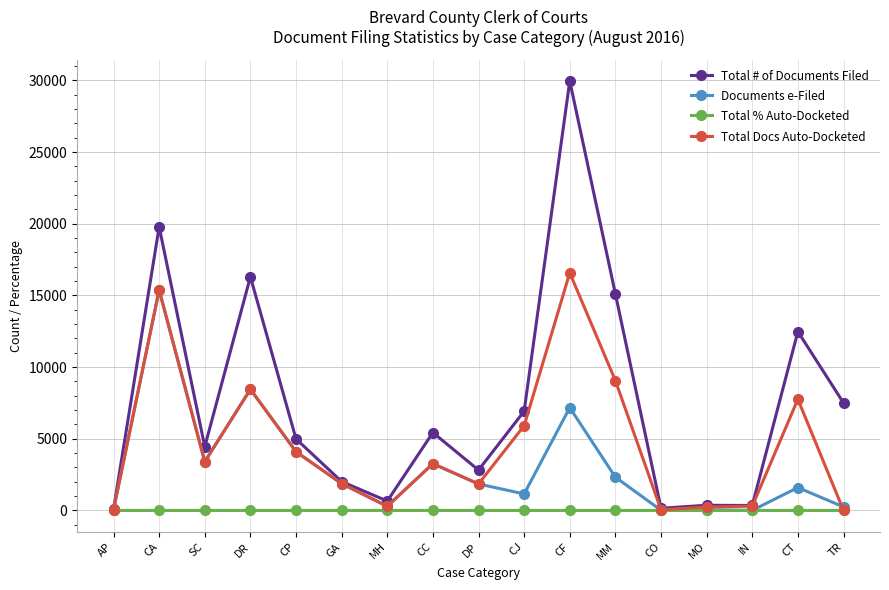

What is the label of the 2nd point from the right?

CT